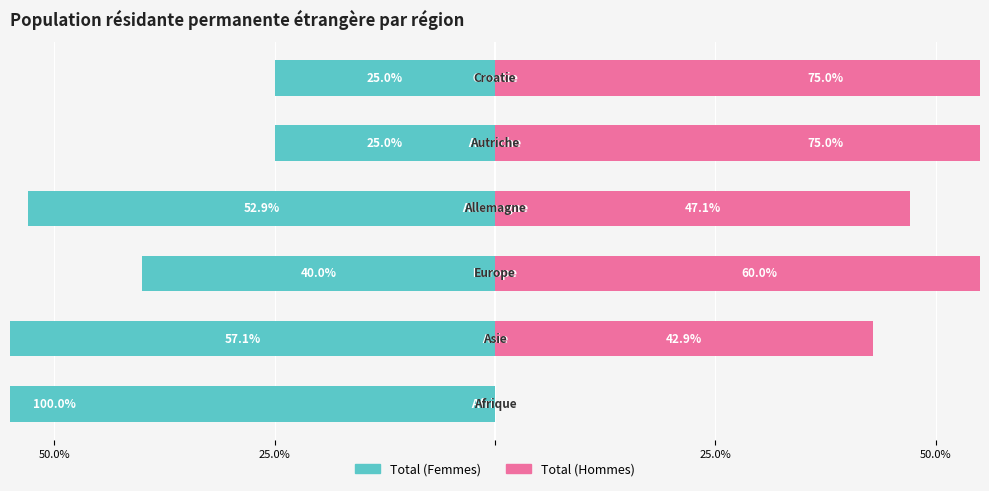

Is it true that Total (Hommes) equals 75.0 at 4?

True